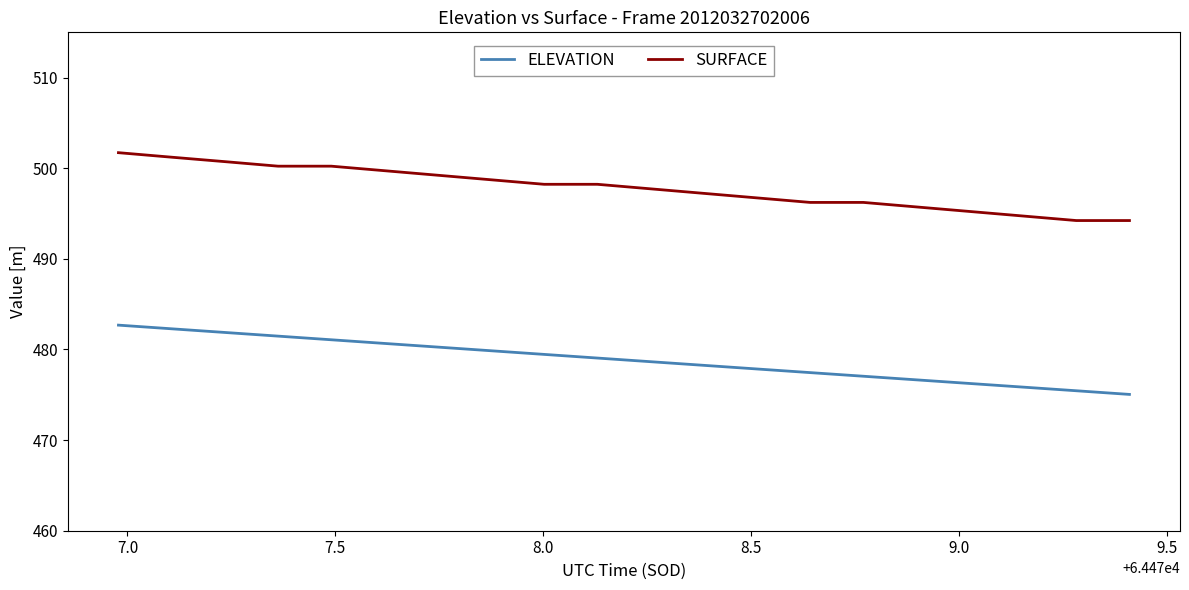

Rank the series by their maximum value, from highest to lowest.

SURFACE, ELEVATION